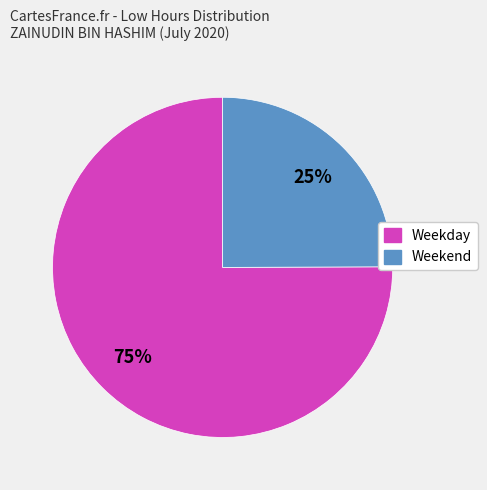

Is there any slice that represents more than half of the pie?

Yes